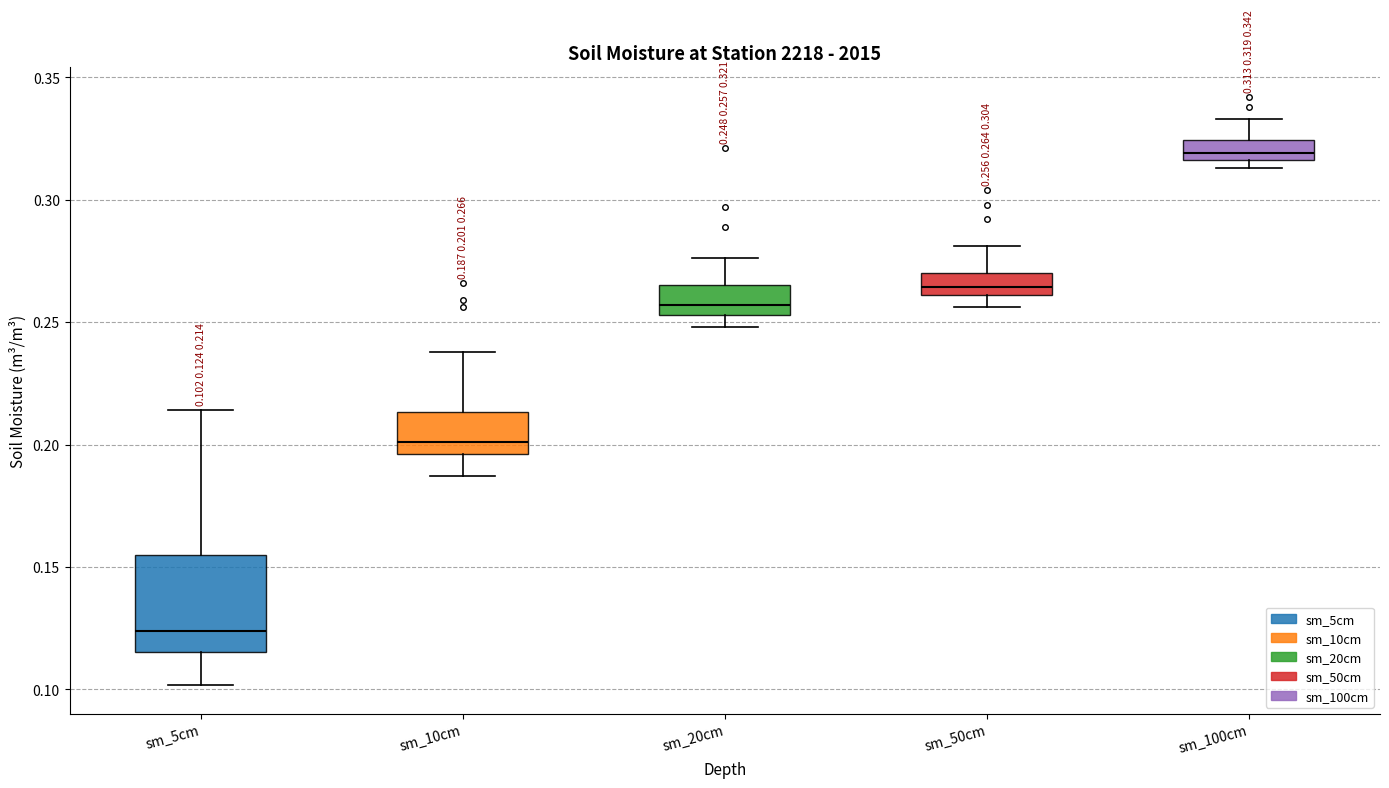

Which box is the tallest, from its lower edge to its upper edge?

sm_5cm